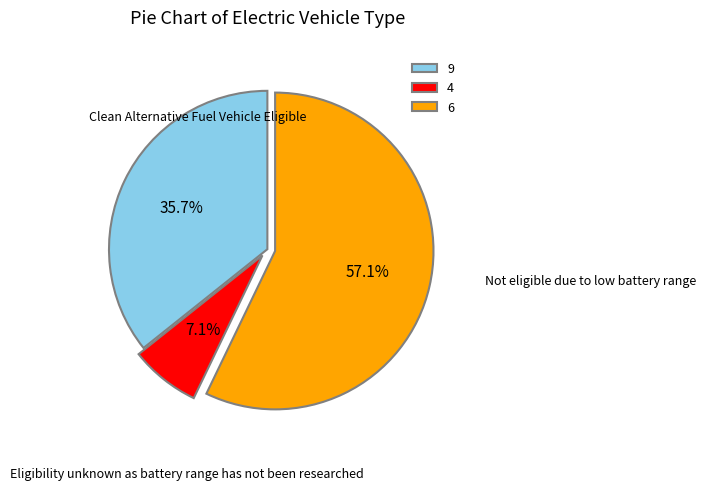

How many segments does this pie chart have?

3